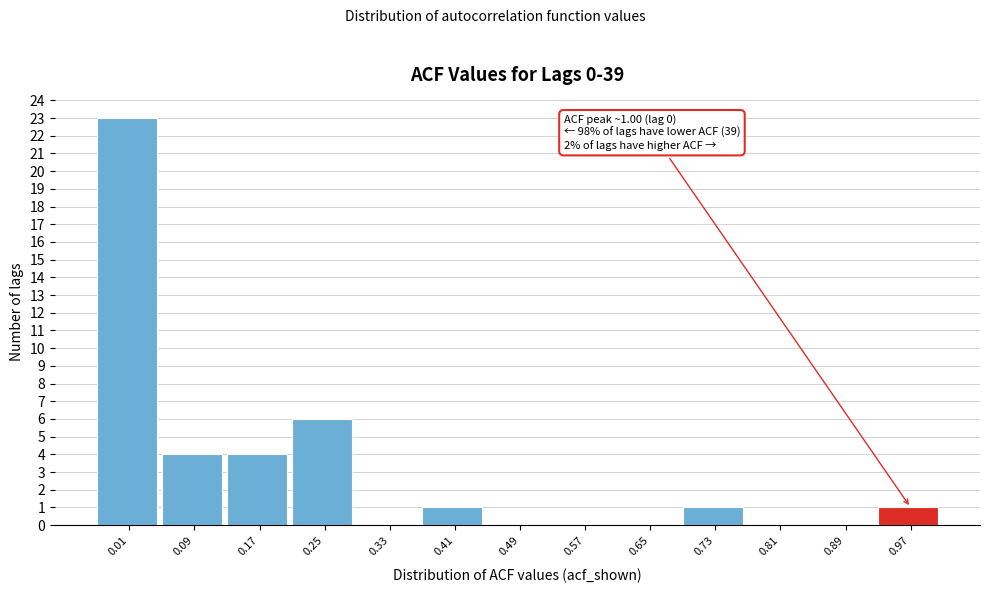

Reading left to right, transcribe all the data shown in this chart.

0.01=23	0.09=4	0.17=4	0.25=6	0.33=0	0.41=1	0.49=0	0.57=0	0.65=0	0.73=1	0.81=0	0.89=0	0.97=1